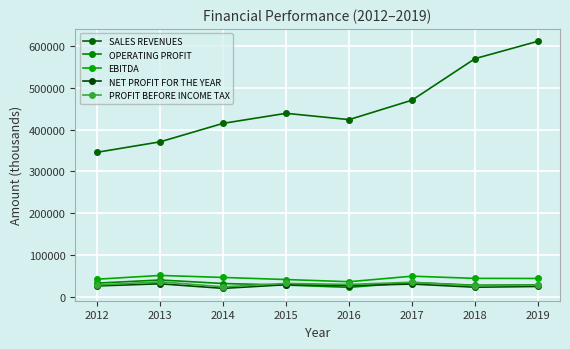

Which series has the largest total across all categories?

SALES REVENUES